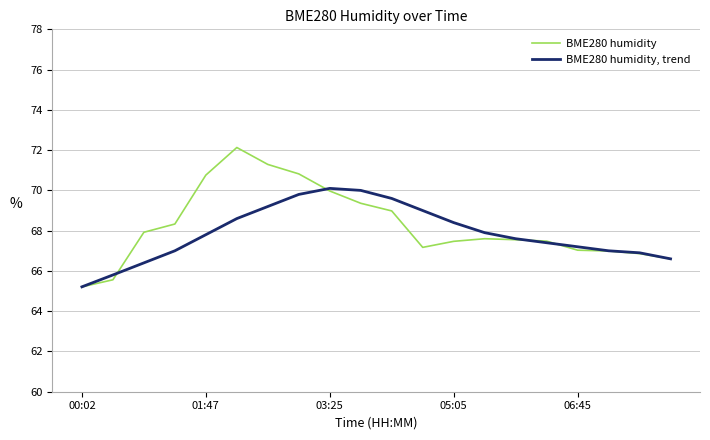

Which series has the largest range (max minus min)?

BME280 humidity